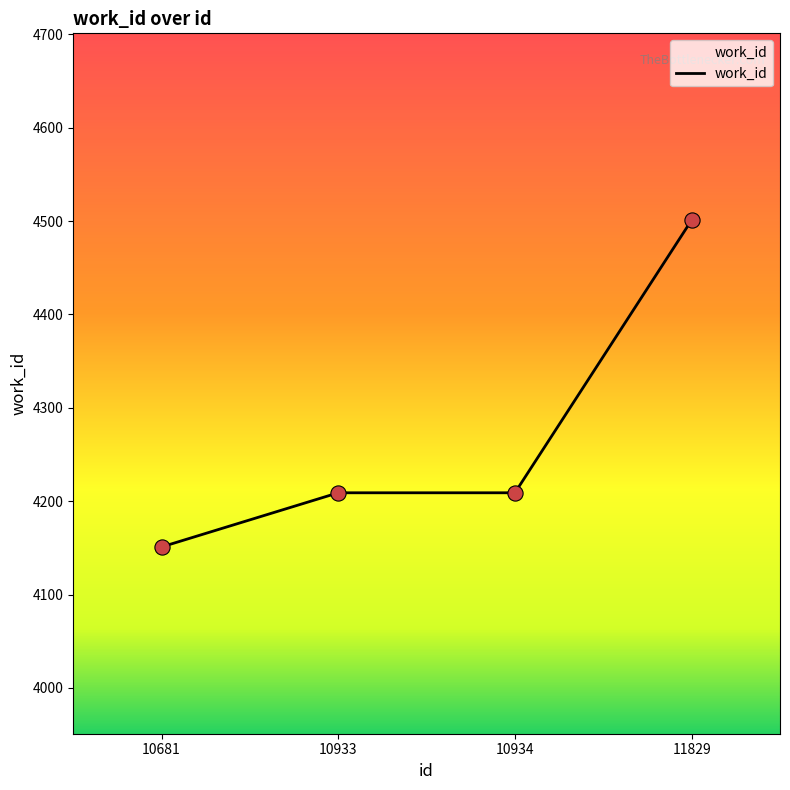

What is the ratio of the value at 10933 to the value at 10681?

1.0